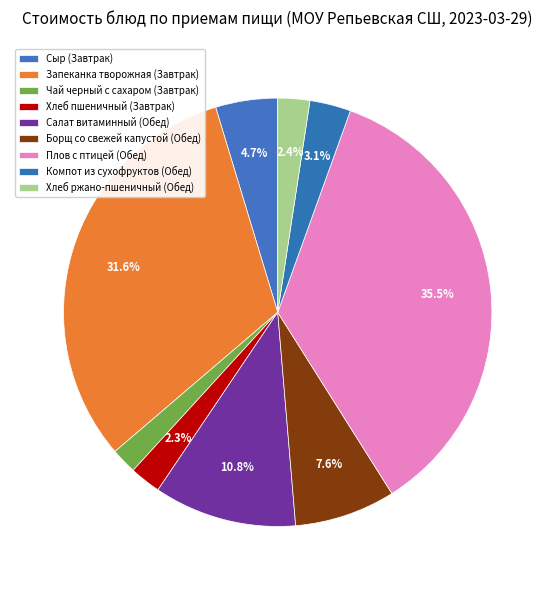

How many slices are in this pie chart?

9